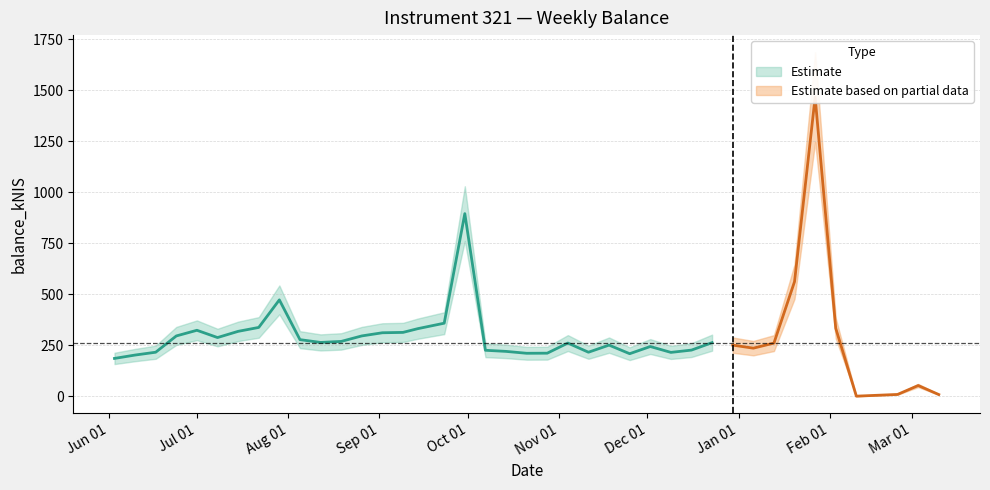

What is the label of the 6th point from the right?

2022-01-27